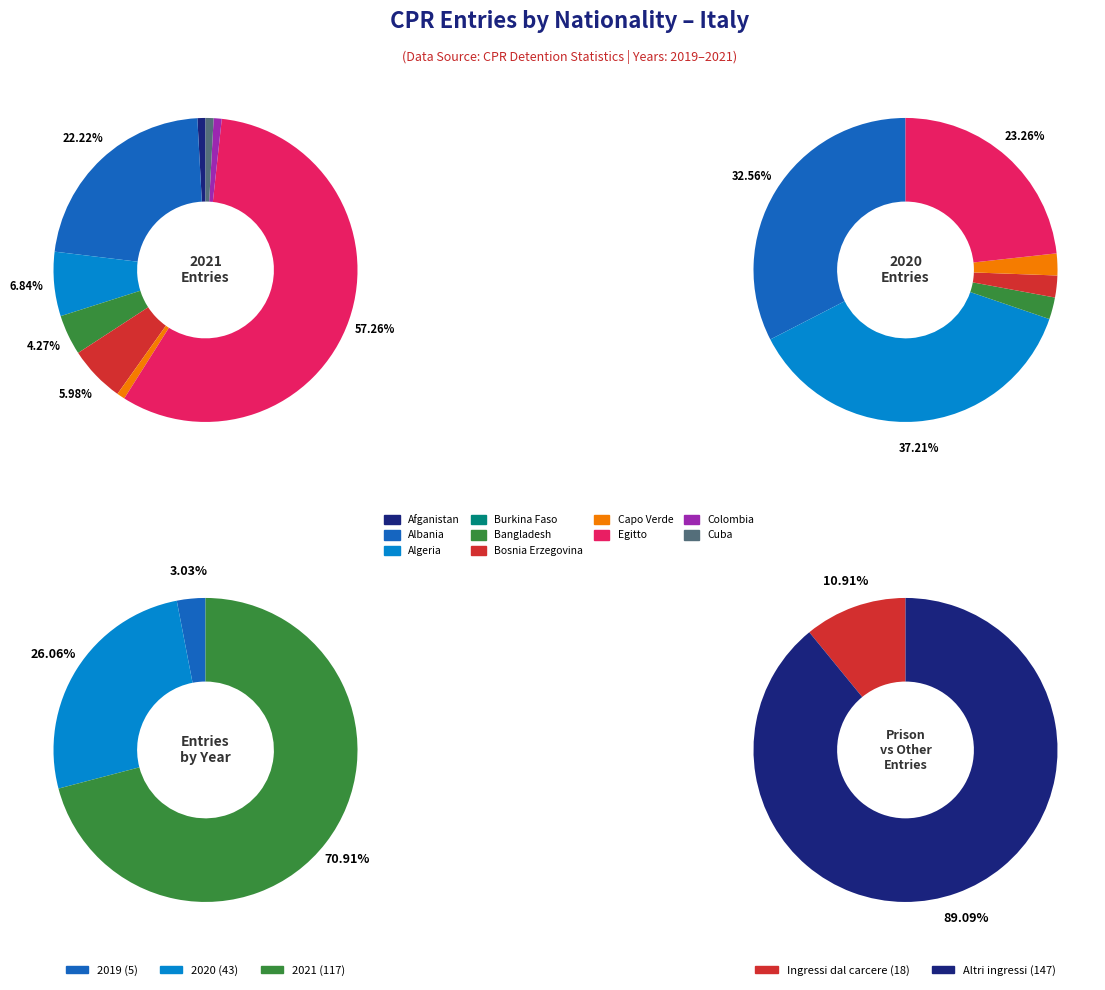

Combined, do 1 and 7 account for over 50%?

No